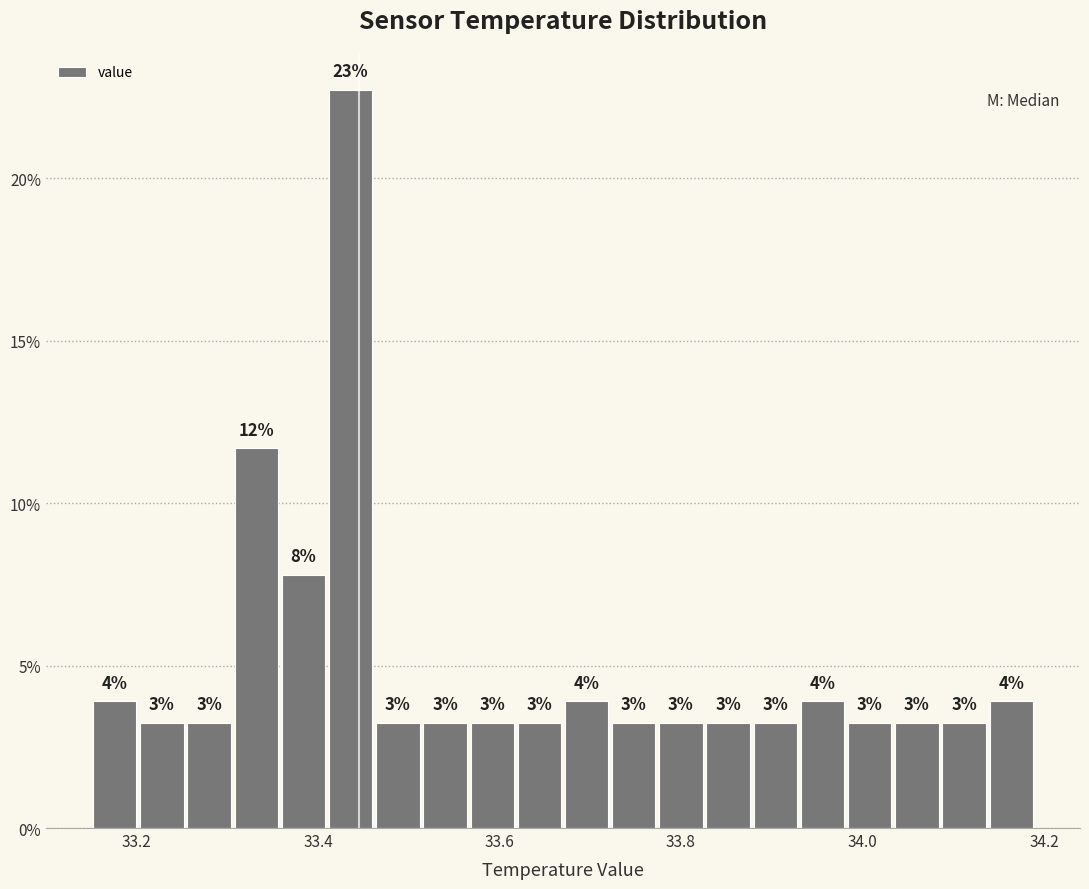

Read against the x-axis, roughly where is the centre of the tallest bar?

33.44